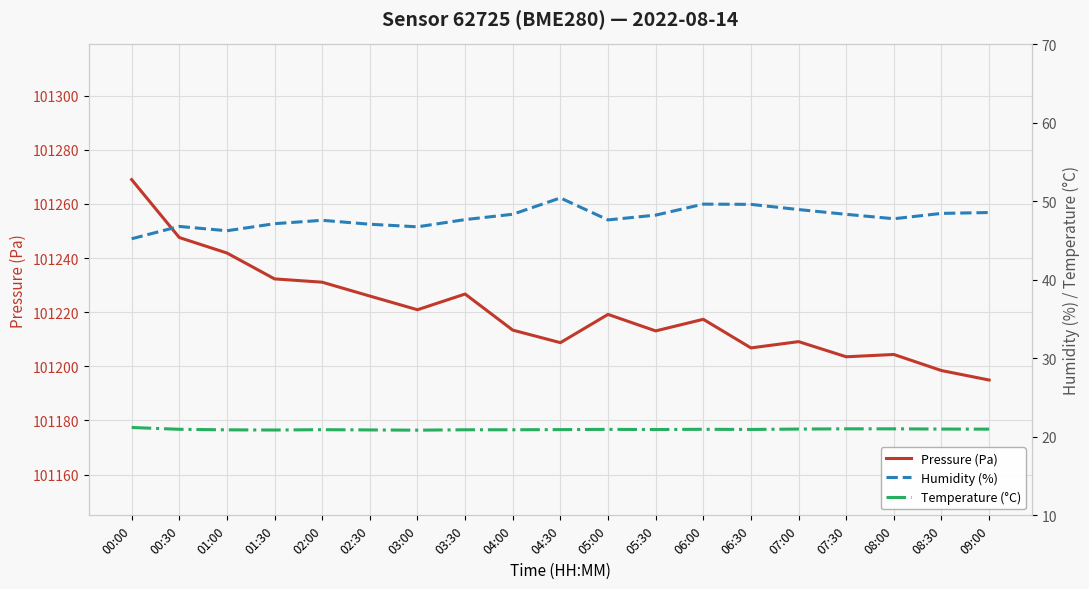

What is the difference between the second highest and second lowest values in the Humidity (%) series?

3.4